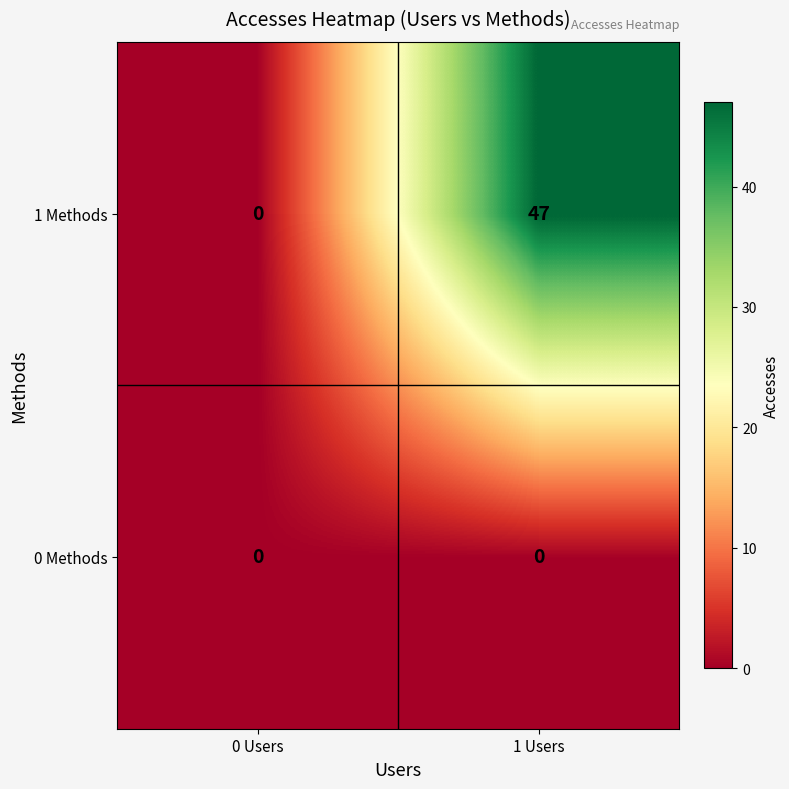

What value does the 1 Methods series have at 1 Users?

47